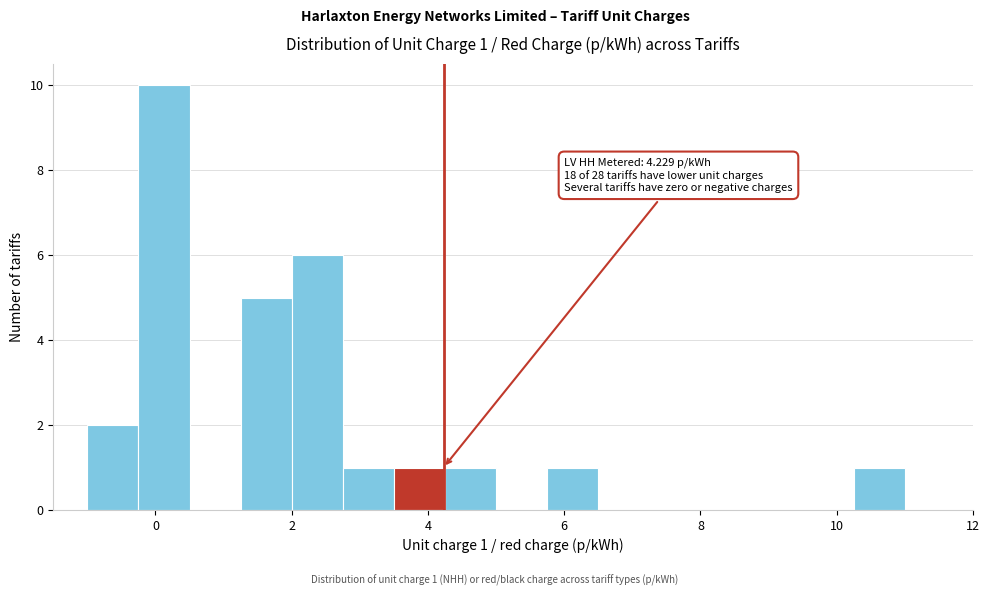

Read against the x-axis, roughly where is the centre of the tallest bar?

0.2